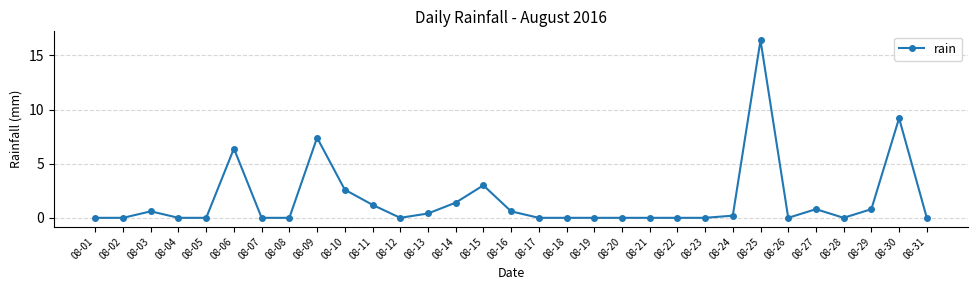

Does the chart display data point markers on the line(s)?

Yes